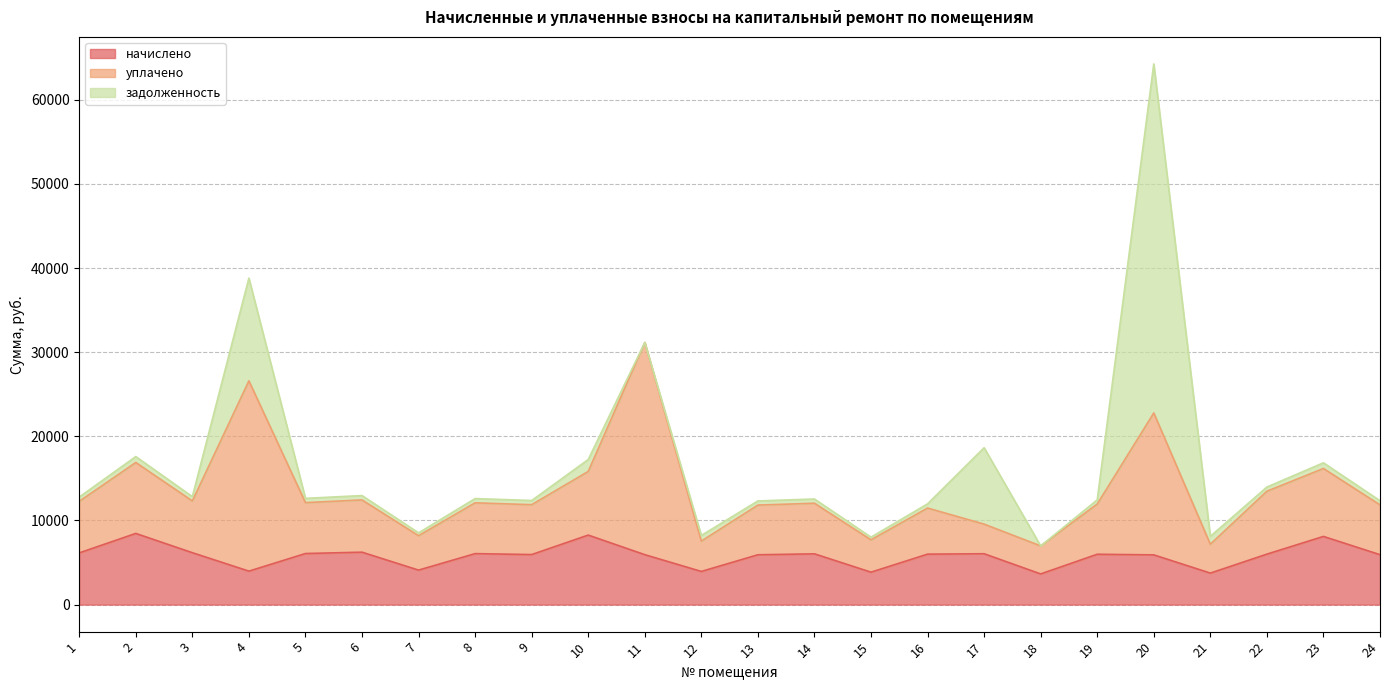

Which series has the largest range (max minus min)?

задолженность